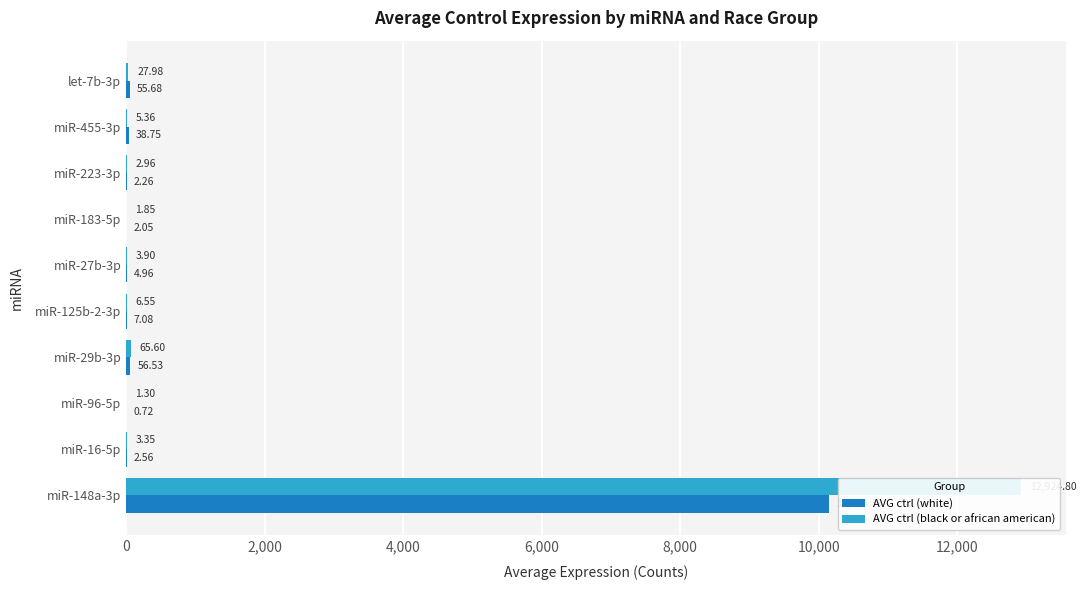

List the series in order of their overall mean, lowest first.

AVG ctrl (white), AVG ctrl (black or african american)